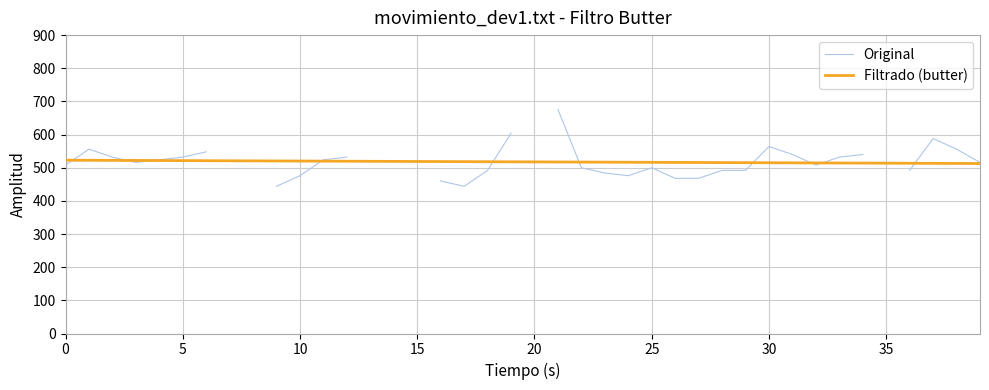

What is the difference between the maximum and minimum values in the Original series?

232.0